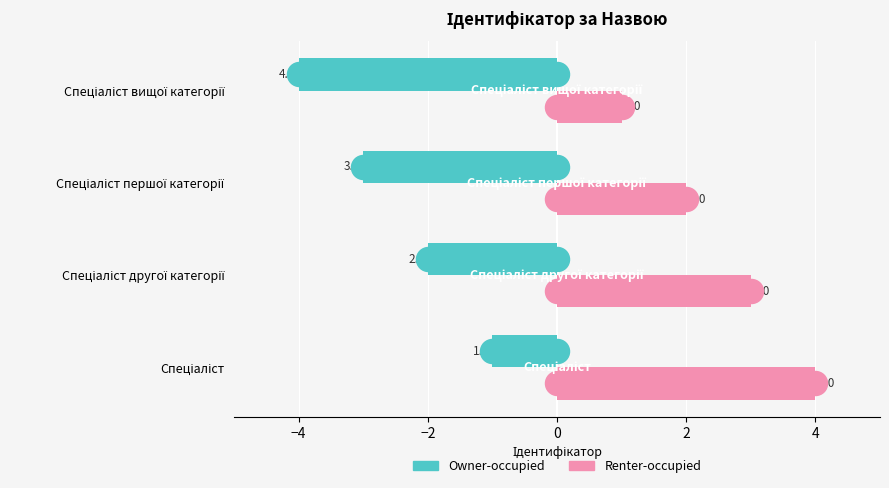

Is the value of Owner-occupied at Спеціаліст другої категорії greater than the value of Renter-occupied at Спеціаліст?

No